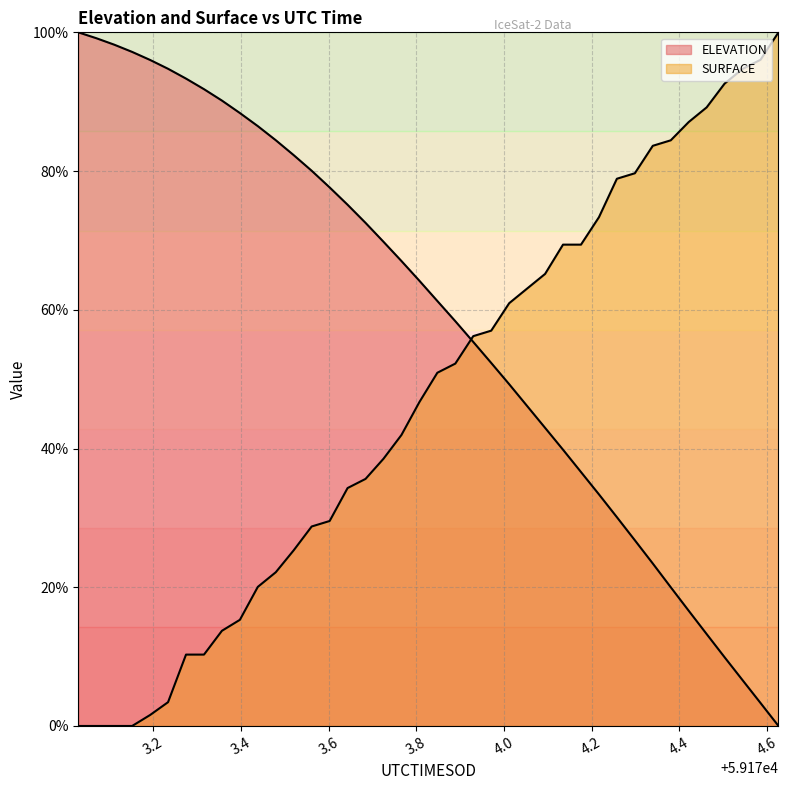

What is the label of the 35th point from the left?

59174.4218